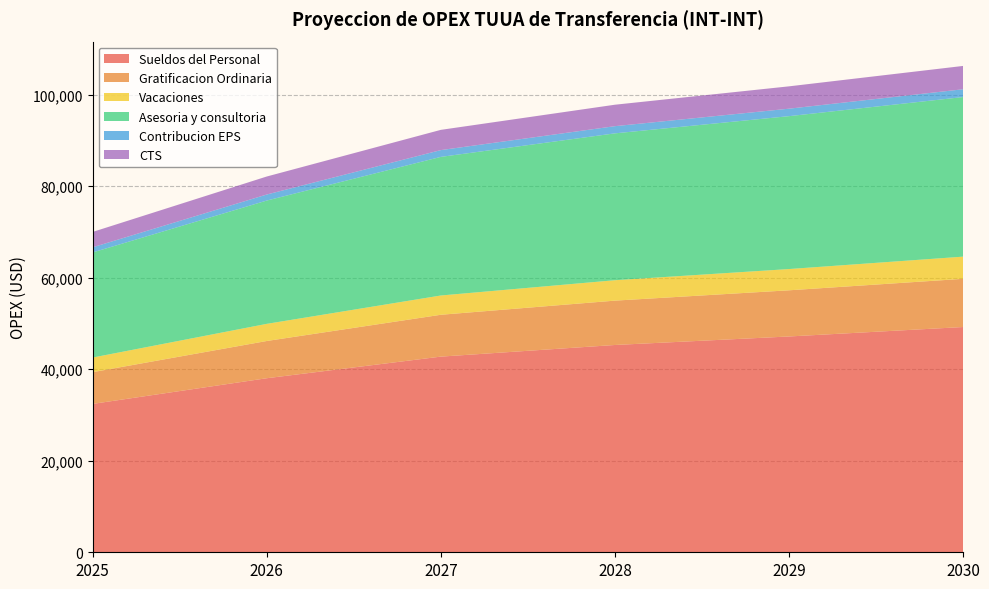

Reading left to right, list all the values displayed in this chart.

Sueldos del Personal: 2025=32428.4	2026=38038.7	2027=42761.6	2028=45306.6	2029=47166.0	2030=49232.0
Gratificacion Ordinaria: 2025=6937.8	2026=8138.1	2027=9148.5	2028=9693.0	2029=10090.8	2030=10532.8
Vacaciones: 2025=3193.7	2026=3746.2	2027=4211.4	2028=4461.1	2029=4645.1	2030=4848.6
Asesoria y consultoria: 2025=22973.5	2026=26948.0	2027=30293.8	2028=32096.8	2029=33414.1	2030=34877.7
Contribucion EPS: 2025=1123.9	2026=1318.3	2027=1482.0	2028=1570.2	2029=1634.7	2030=1706.3
CTS: 2025=3356.5	2026=3937.2	2027=4426.0	2028=4689.4	2029=4881.9	2030=5095.7